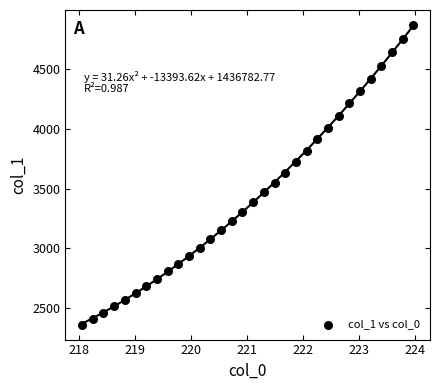

What is the range of Y values (max minus min)?

2513.1